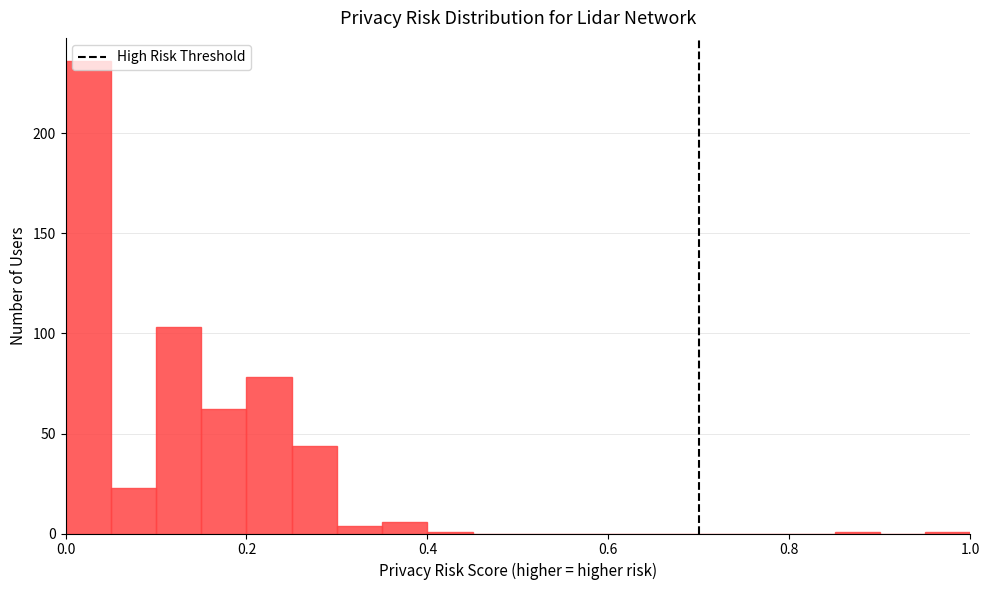

Read against the x-axis, roughly where is the centre of the tallest bar?

0.02